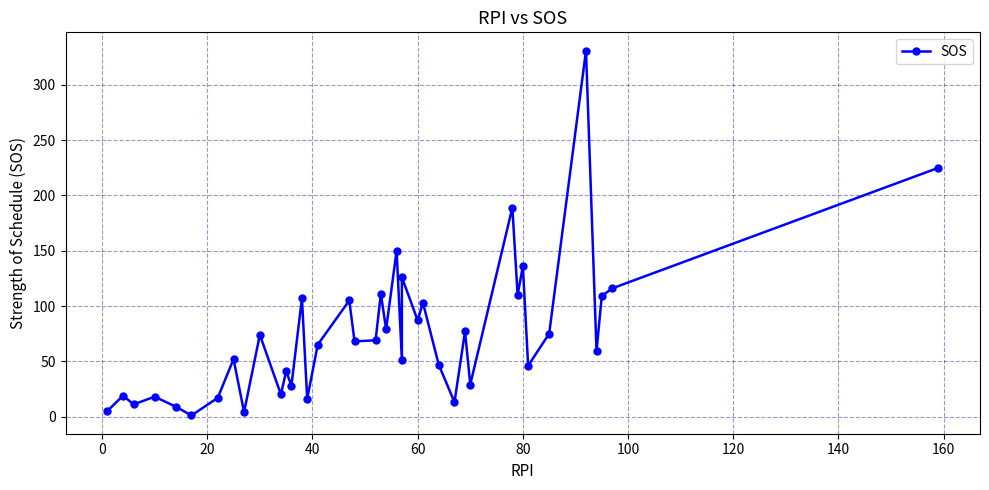

What is the greatest value displayed?

331